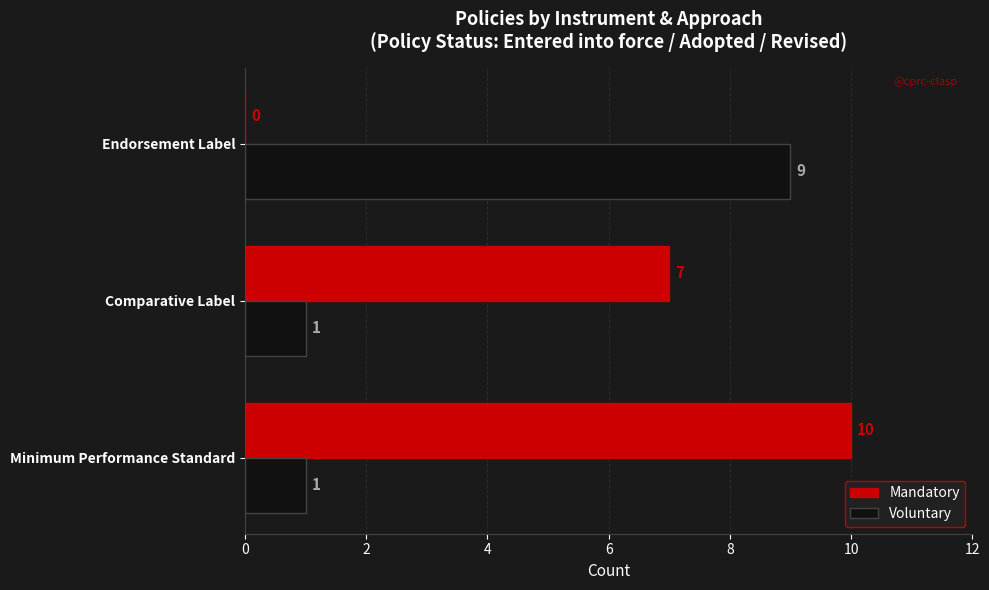

True or false: Voluntary has a value of 14 at Endorsement Label.

False